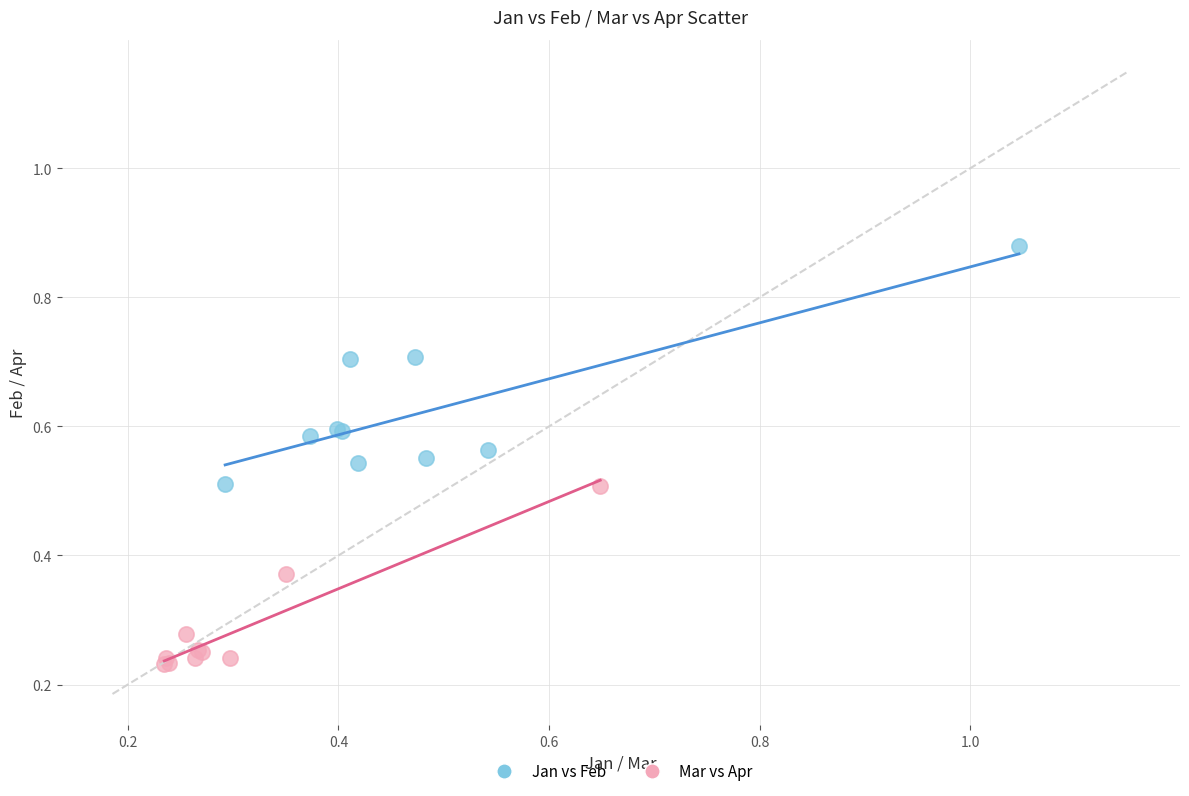

Which series contains the highest Y value?

Jan vs Feb